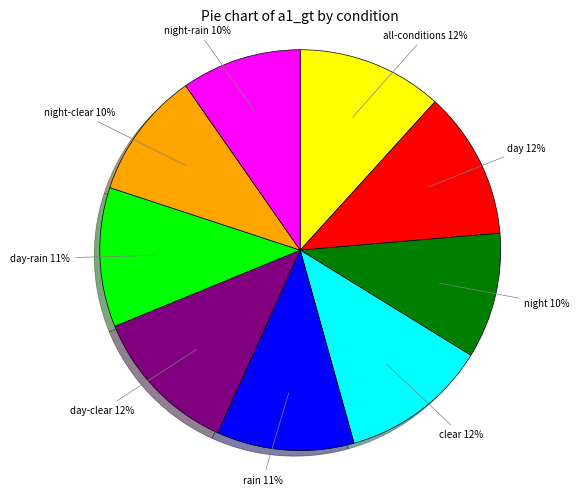

To the nearest percent, what portion does clear represent?

12%